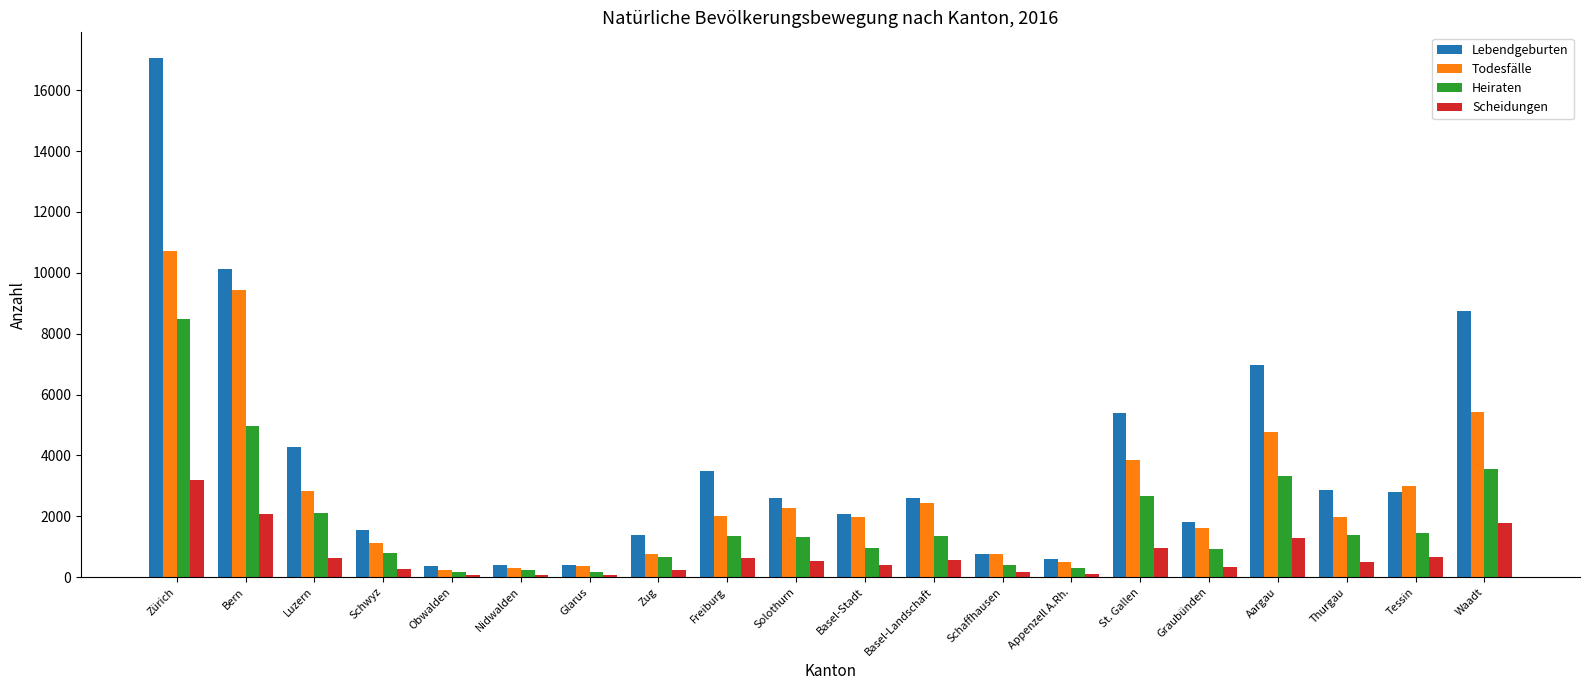

What is the approximate value of Scheidungen at Glarus?

80